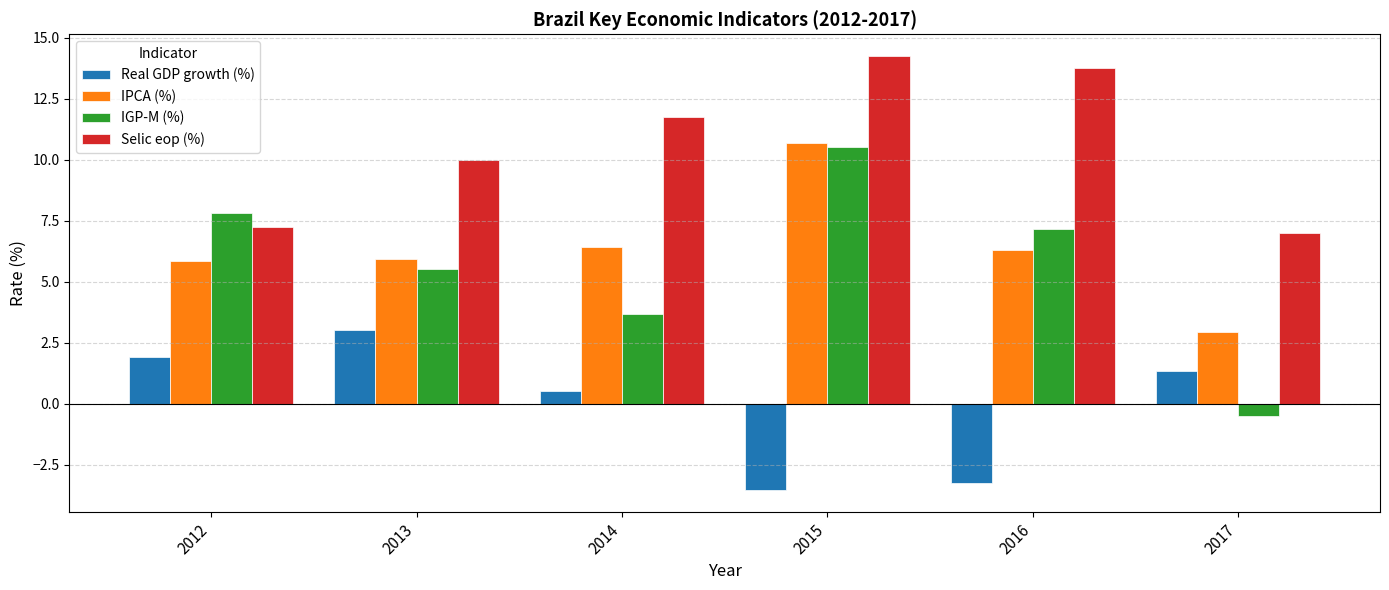

Which series changed the most between 2013 and 2016?

Real GDP growth (%)